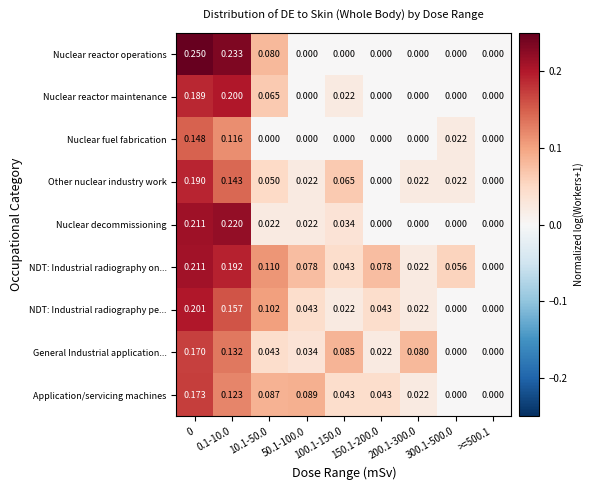

Which series changed the most between 0 and 300.1-500.0?

Nuclear reactor operations